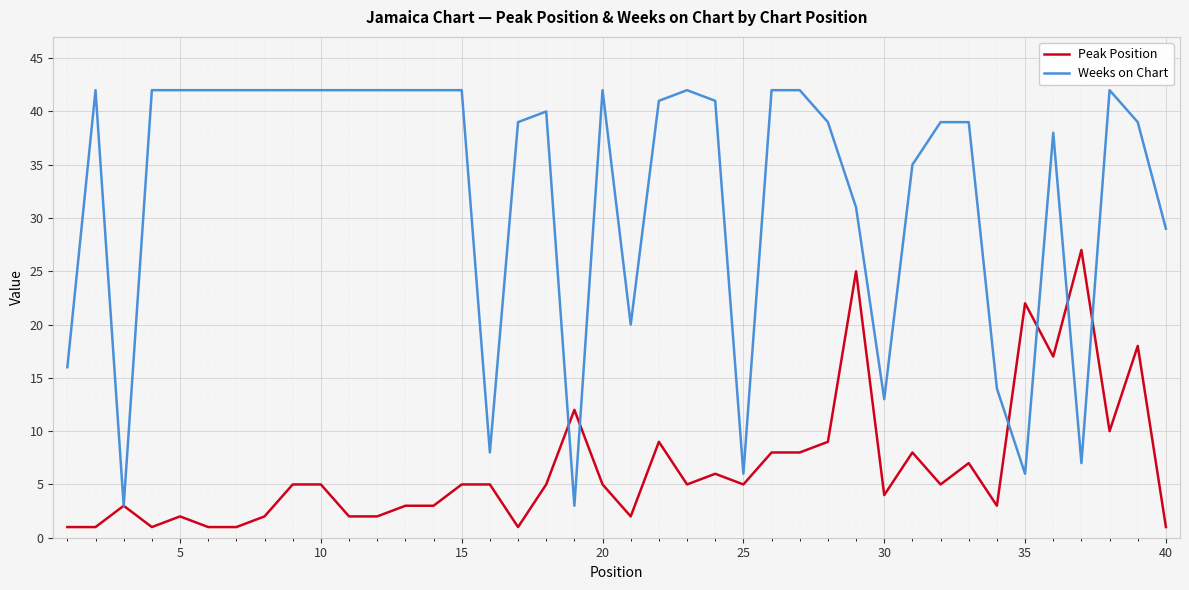

Which series has the widest spread of values?

Weeks on Chart